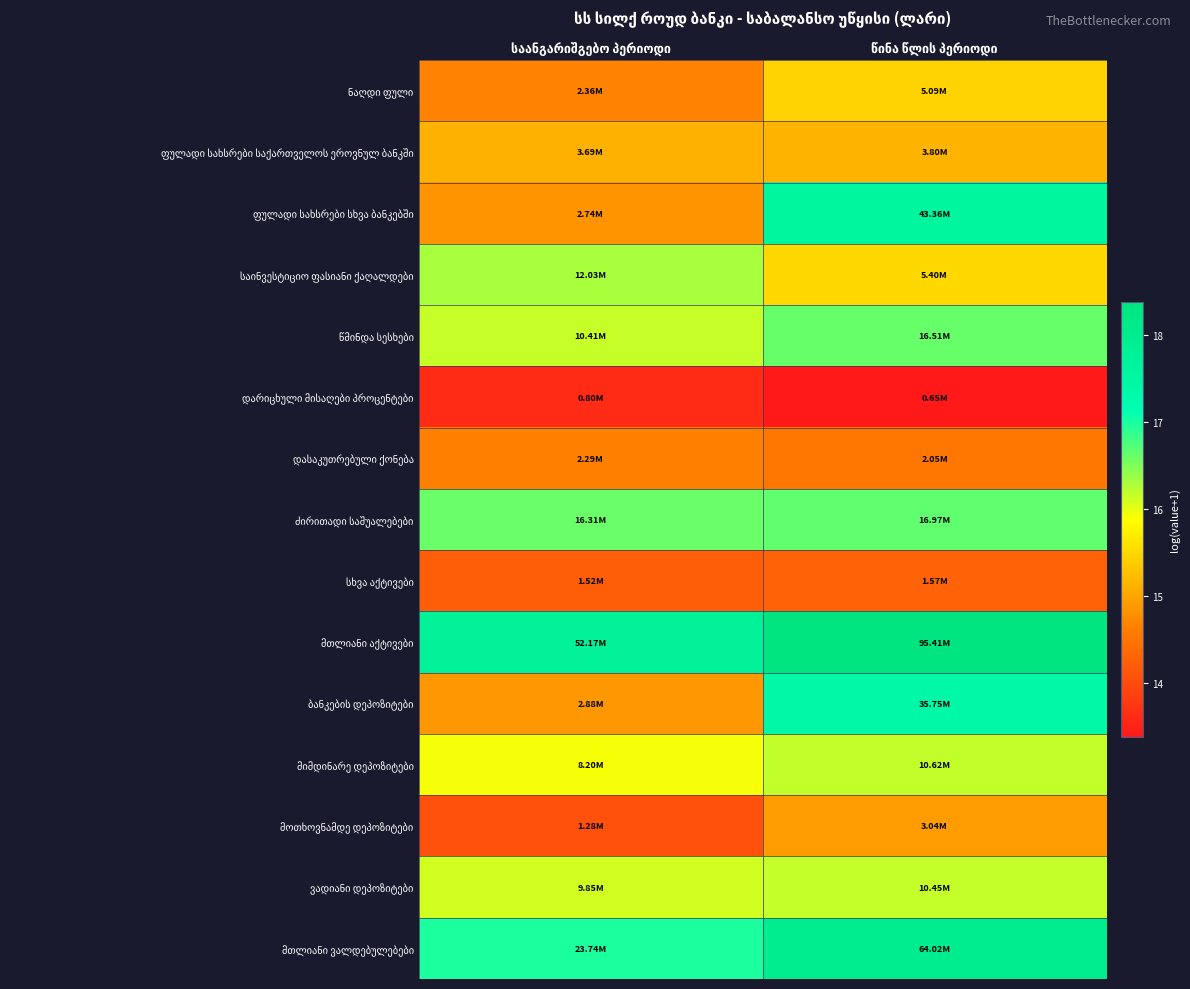

The value of საინვესტიციო ფასიანი ქაღალდები at წინა წლის პერიოდი is 15.5. True or false?

True